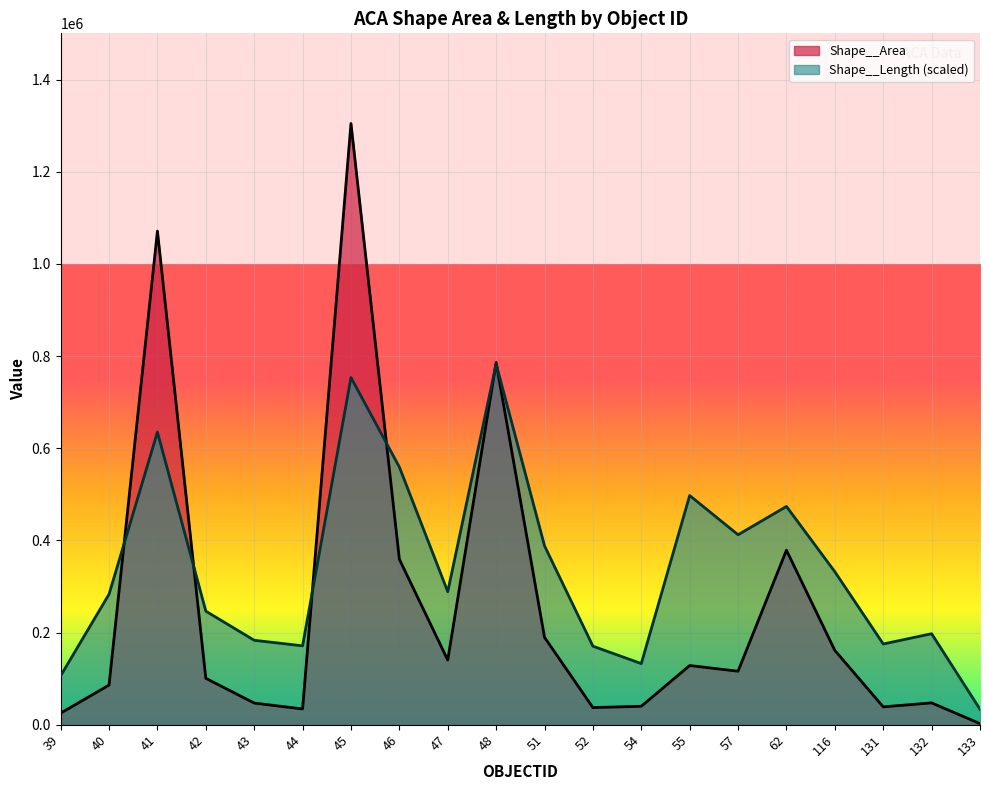

Reading left to right, extract all data points from this chart.

Shape__Area: 39=25023.3	40=85918.0	41=1071184.6	42=100659.0	43=46934.7	44=34118.1	45=1304639.5	46=359065.6	47=140278.6	48=785997.2	51=189539.1	52=37154.8	54=39925.5	55=128354.7	57=116054.0	62=378628.0	116=161197.2	131=38679.1	132=47310.1	133=2349.6
Shape__Length: 39=106023.8	40=283172.5	41=634976.3	42=246395.1	43=183161.6	44=171089.5	45=753285.7	46=559124.6	47=288599.0	48=782783.7	51=388128.3	52=170386.6	54=132521.4	55=497265.1	57=412195.2	62=473595.8	116=331916.0	131=175112.4	132=197370.7	133=33518.0